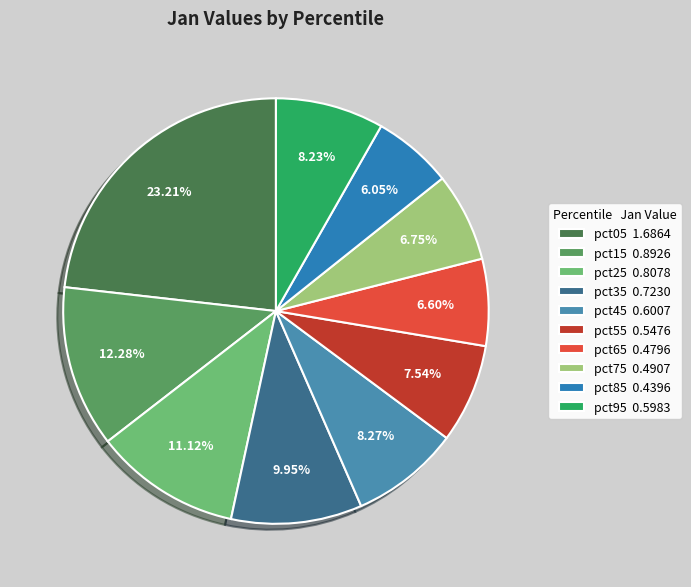

How many segments does this pie chart have?

10